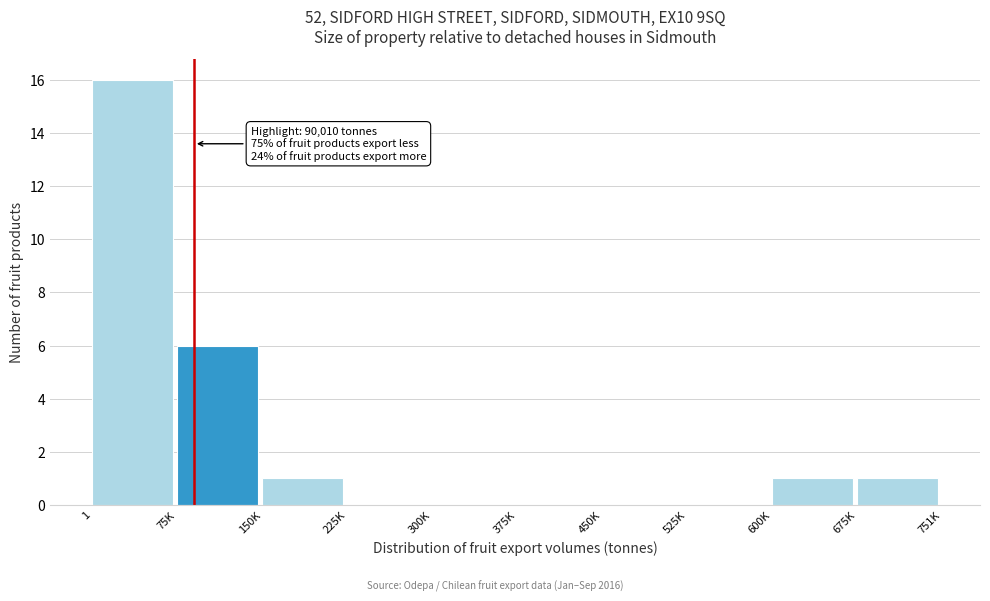

What is the sum of all values?

25